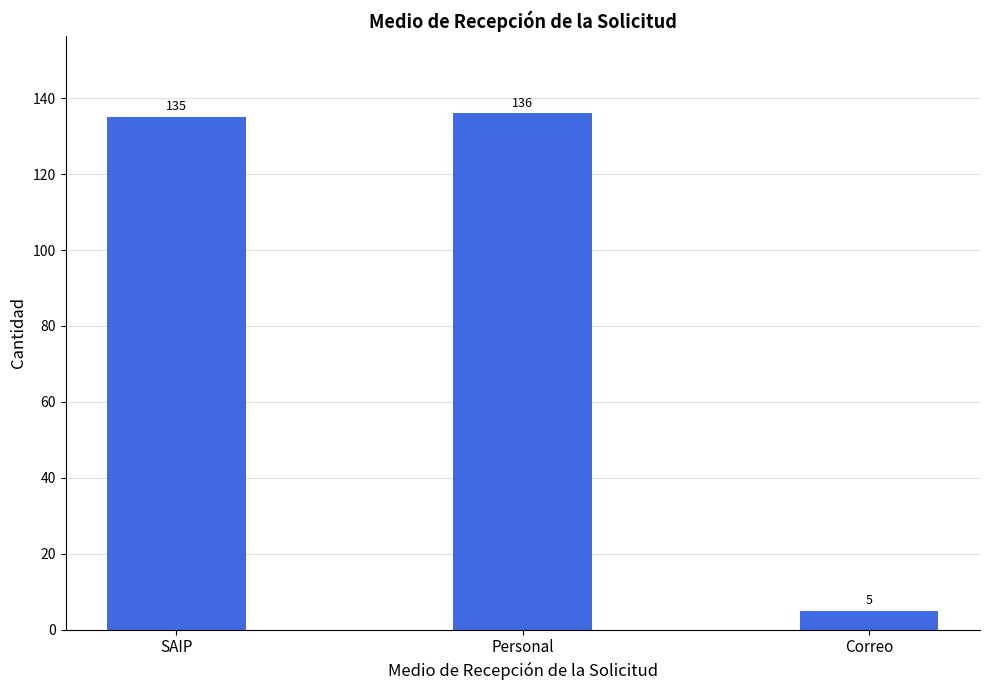

What is the smallest value displayed?

5